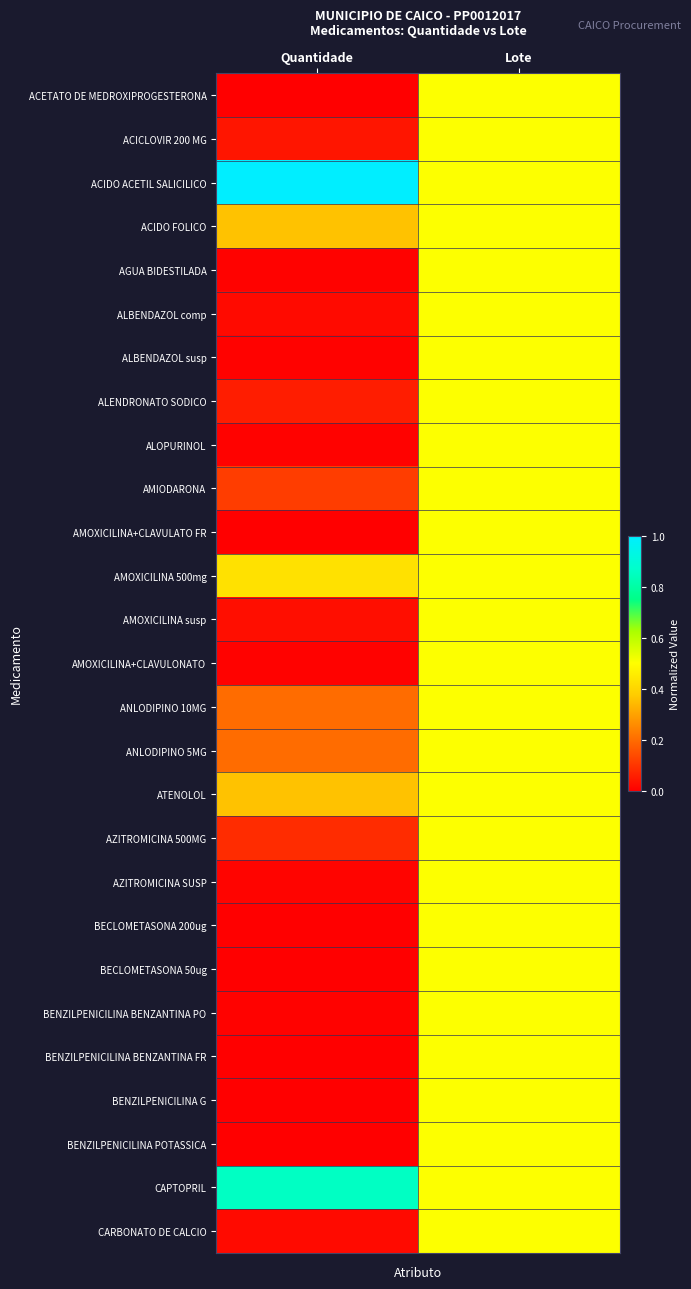

Reading left to right, what are all the values shown in this chart?

ACETATO DE MEDROXIPROGESTERONA: Quantidade=0.0	Lote=0.5
ACICLOVIR 200 MG: Quantidade=0.0	Lote=0.5
ACIDO ACETIL SALICILICO: Quantidade=1.0	Lote=0.5
ACIDO FOLICO: Quantidade=0.4	Lote=0.5
AGUA BIDESTILADA: Quantidade=0.0	Lote=0.5
ALBENDAZOL comp: Quantidade=0.0	Lote=0.5
ALBENDAZOL susp: Quantidade=0.0	Lote=0.5
ALENDRONATO SODICO: Quantidade=0.1	Lote=0.5
ALOPURINOL: Quantidade=0.0	Lote=0.5
AMIODARONA: Quantidade=0.1	Lote=0.5
AMOXICILINA+CLAVULATO FR: Quantidade=0.0	Lote=0.5
AMOXICILINA 500mg: Quantidade=0.4	Lote=0.5
AMOXICILINA susp: Quantidade=0.0	Lote=0.5
AMOXICILINA+CLAVULONATO: Quantidade=0.0	Lote=0.5
ANLODIPINO 10MG: Quantidade=0.2	Lote=0.5
ANLODIPINO 5MG: Quantidade=0.2	Lote=0.5
ATENOLOL: Quantidade=0.4	Lote=0.5
AZITROMICINA 500MG: Quantidade=0.1	Lote=0.5
AZITROMICINA SUSP: Quantidade=0.0	Lote=0.5
BECLOMETASONA 200ug: Quantidade=0.0	Lote=0.5
BECLOMETASONA 50ug: Quantidade=0.0	Lote=0.5
BENZILPENICILINA BENZANTINA PO: Quantidade=0.0	Lote=0.5
BENZILPENICILINA BENZANTINA FR: Quantidade=0.0	Lote=0.5
BENZILPENICILINA G: Quantidade=0.0	Lote=0.5
BENZILPENICILINA POTASSICA: Quantidade=0.0	Lote=0.5
CAPTOPRIL: Quantidade=0.9	Lote=0.5
CARBONATO DE CALCIO: Quantidade=0.0	Lote=0.5